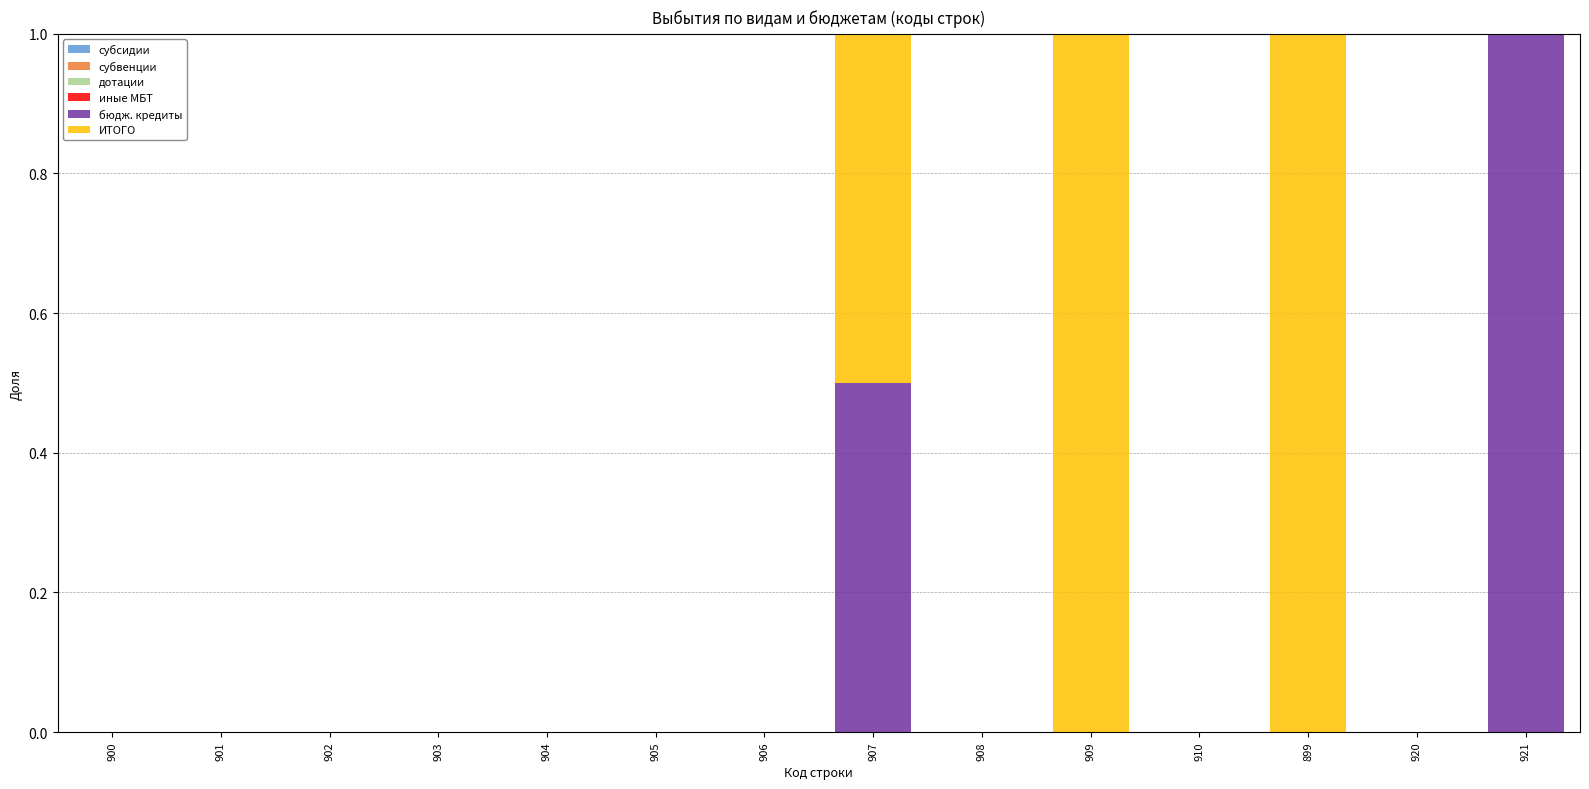

Does the chart contain stacked bars?

Yes